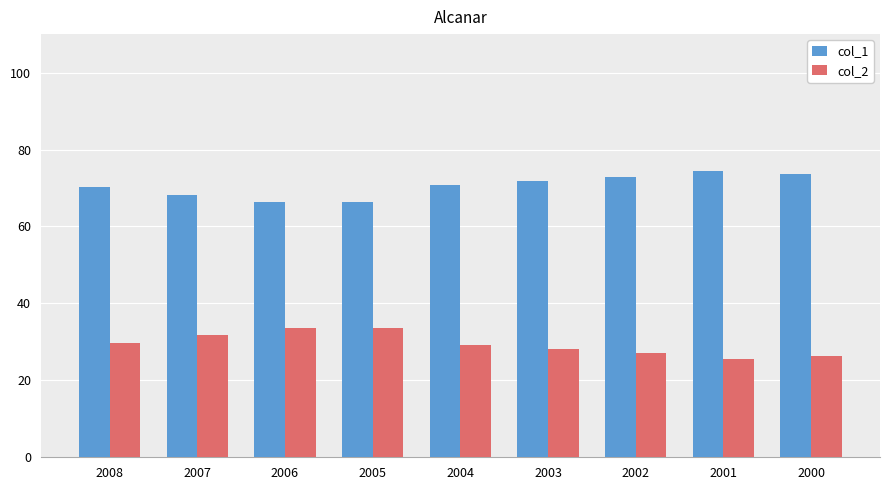

Is it true that col_1 equals 70.8 at 2004?

True